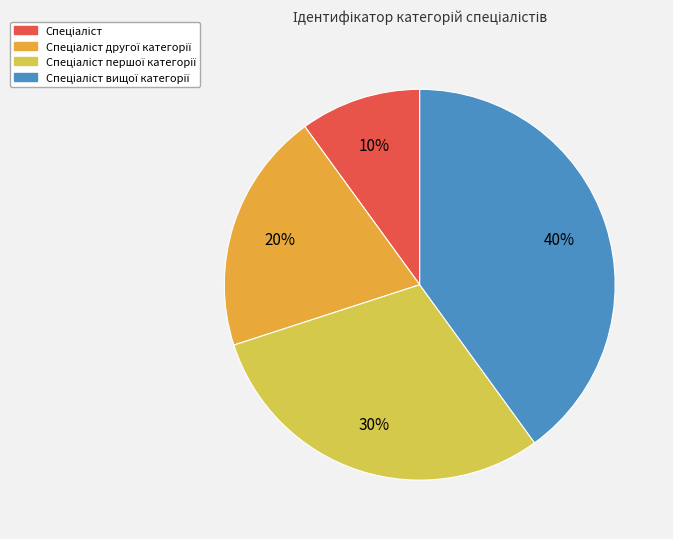

Is there a majority slice in this chart?

No